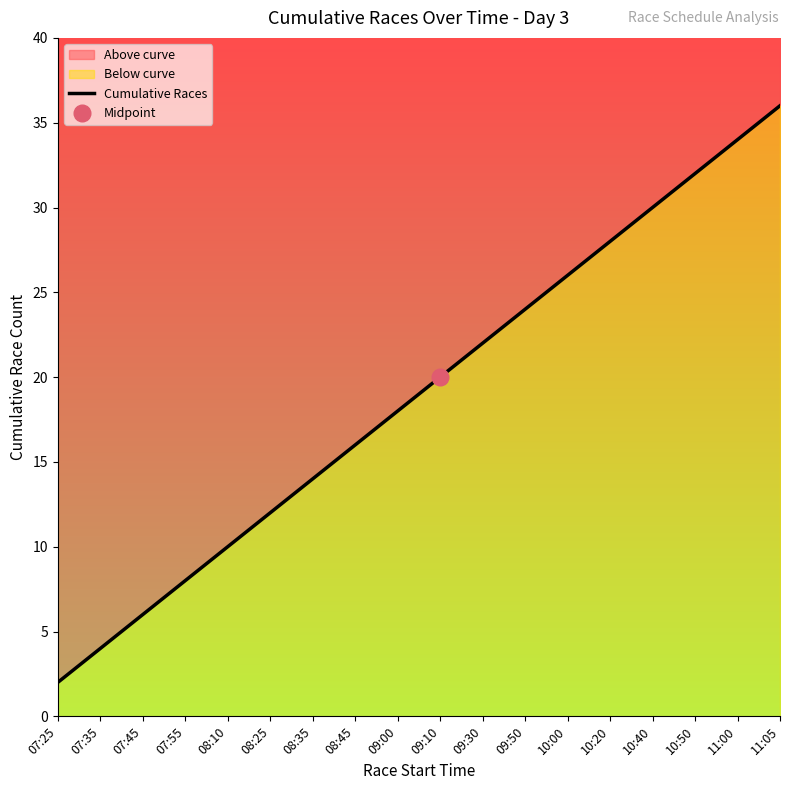

What is the average value?

19